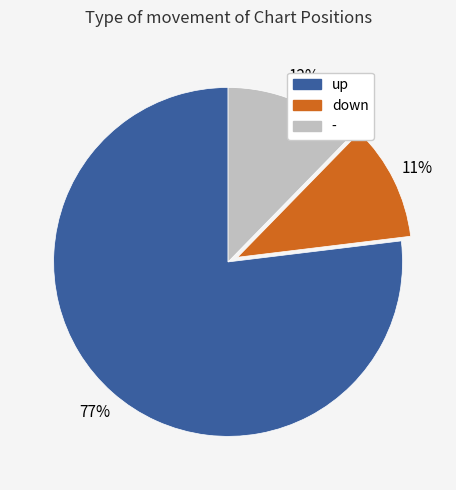

To the nearest percent, what is the difference between the largest and smallest slice percentages?

66%